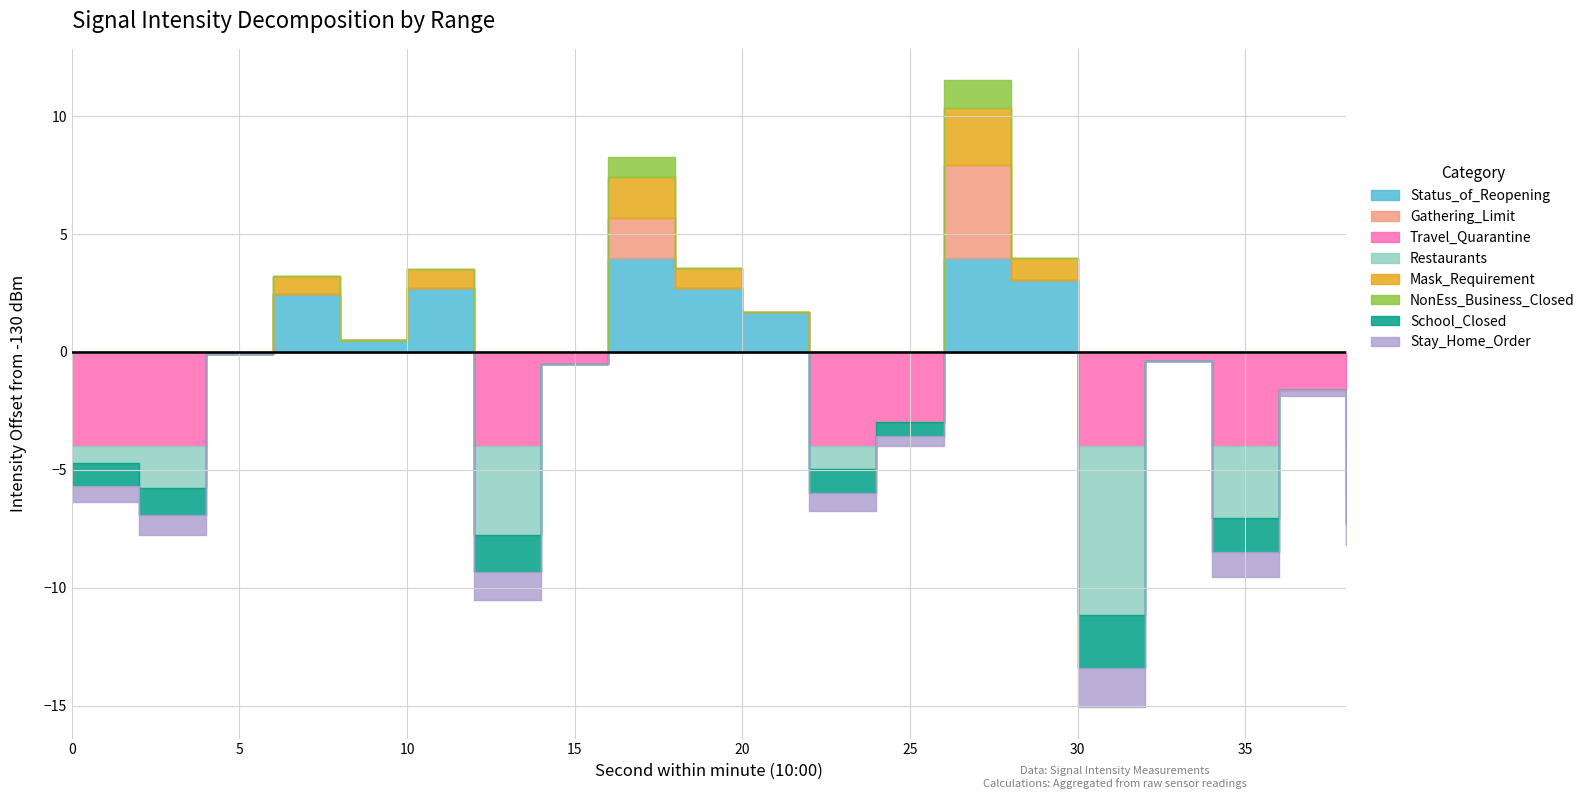

Which has a higher value, 32 or 18?

18